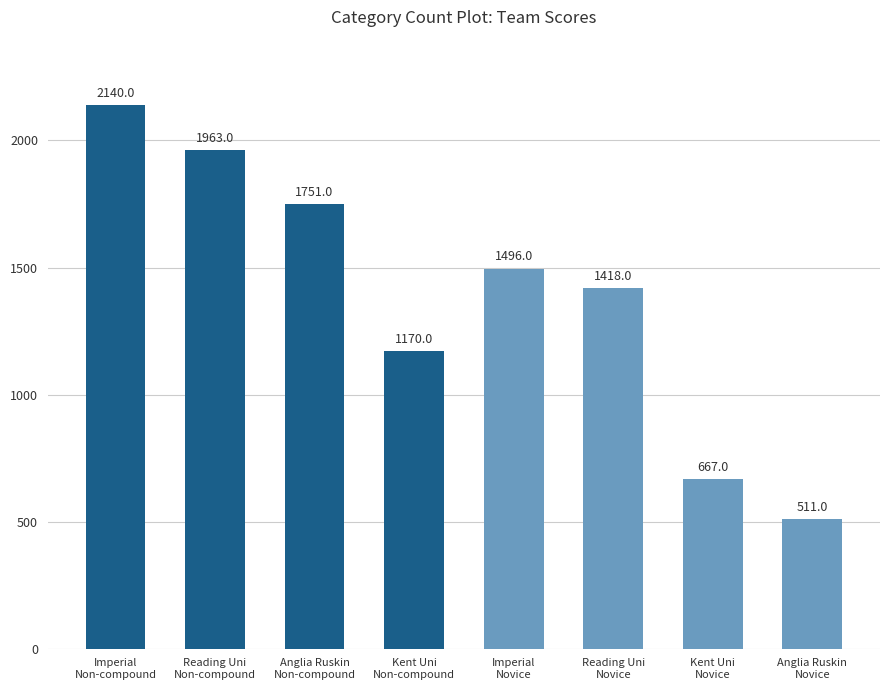

Which category has the lowest value across all series?

Anglia Ruskin
Novice